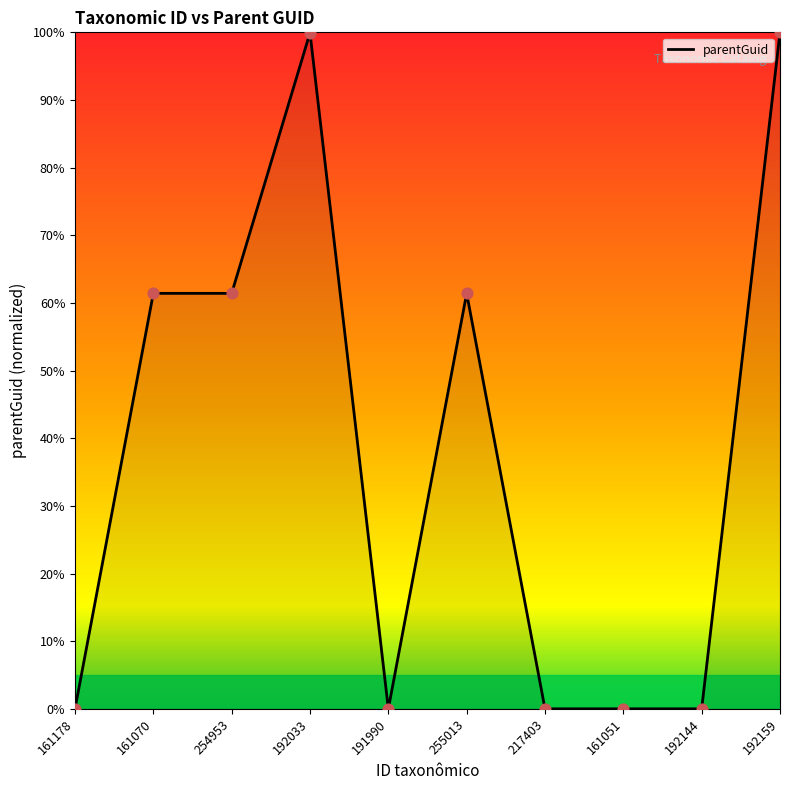

What is the change in value from 254953 to 161051?

-61.4